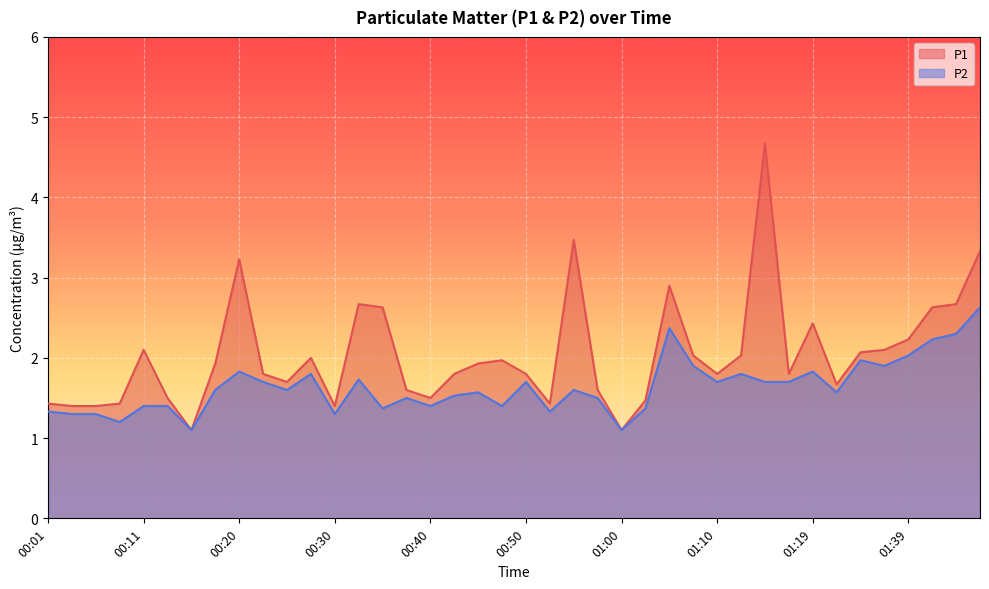

Reading left to right, transcribe all the data shown in this chart.

P1: 00:01=1.4	00:03=1.4	00:06=1.4	00:08=1.4	00:11=2.1	00:13=1.5	00:16=1.1	00:18=1.9	00:20=3.2	00:23=1.8	00:25=1.7	00:28=2.0	00:30=1.4	00:33=2.7	00:35=2.6	00:38=1.6	00:40=1.5	00:42=1.8	00:45=1.9	00:47=2.0	00:50=1.8	00:52=1.4	00:55=3.5	00:57=1.6	01:00=1.1	01:02=1.5	01:05=2.9	01:07=2.0	01:10=1.8	01:12=2.0	01:14=4.7	01:17=1.8	01:19=2.4	01:22=1.7	01:25=2.1	01:33=2.1	01:39=2.2	01:42=2.6	01:44=2.7	01:47=3.3
P2: 00:01=1.3	00:03=1.3	00:06=1.3	00:08=1.2	00:11=1.4	00:13=1.4	00:16=1.1	00:18=1.6	00:20=1.8	00:23=1.7	00:25=1.6	00:28=1.8	00:30=1.3	00:33=1.7	00:35=1.4	00:38=1.5	00:40=1.4	00:42=1.5	00:45=1.6	00:47=1.4	00:50=1.7	00:52=1.3	00:55=1.6	00:57=1.5	01:00=1.1	01:02=1.4	01:05=2.4	01:07=1.9	01:10=1.7	01:12=1.8	01:14=1.7	01:17=1.7	01:19=1.8	01:22=1.6	01:25=2.0	01:33=1.9	01:39=2.0	01:42=2.2	01:44=2.3	01:47=2.6